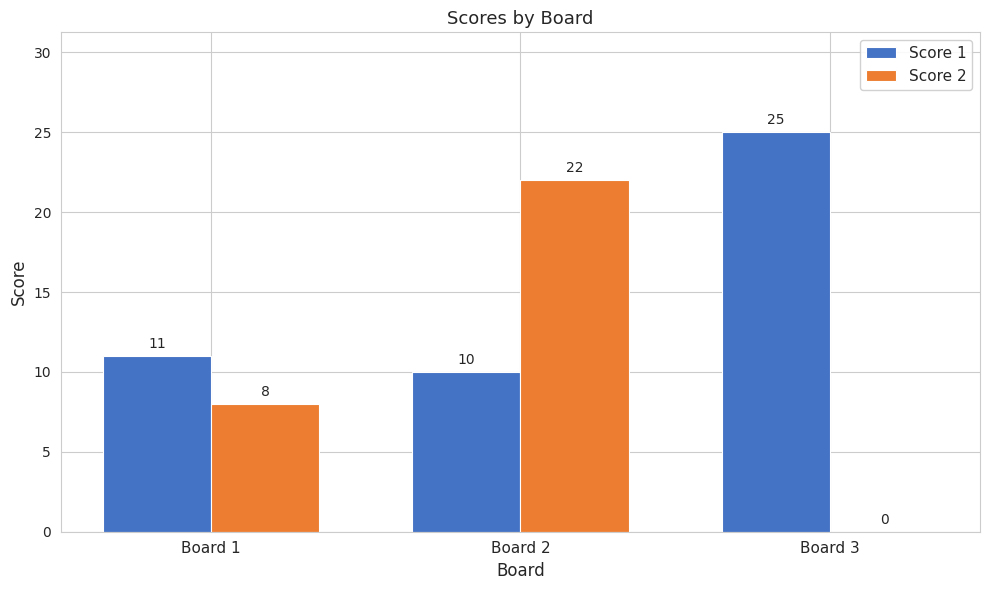

Which series changed the most between Board 2 and Board 3?

Score 2